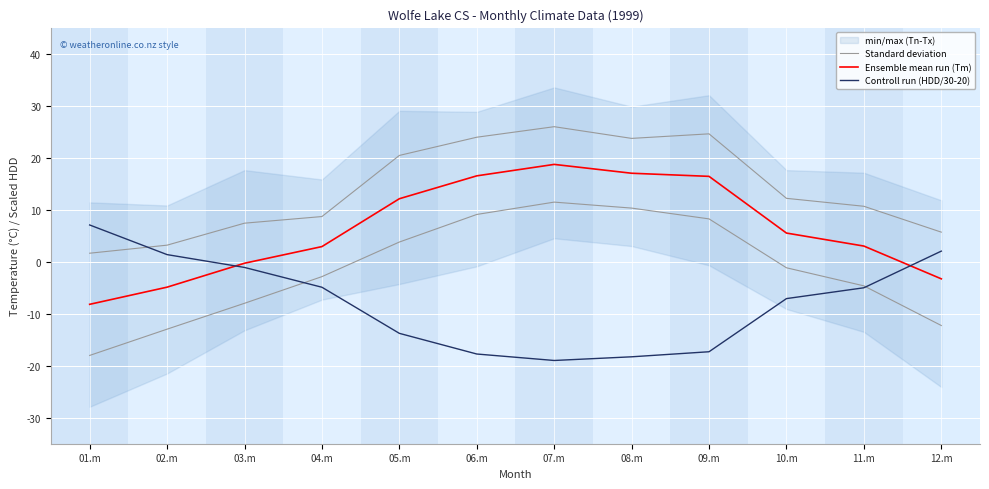

Rank the categories by Ensemble mean run (Tm) value from highest to lowest.

07.m, 08.m, 06.m, 09.m, 05.m, 10.m, 11.m, 04.m, 03.m, 12.m, 02.m, 01.m